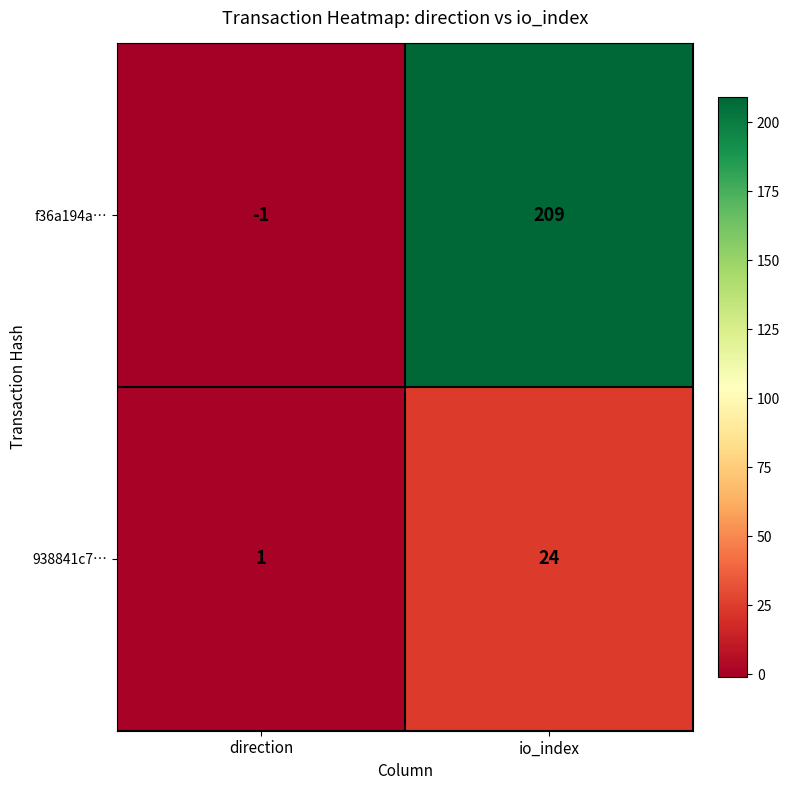

Is it true that f36a194a… equals 304 at io_index?

False